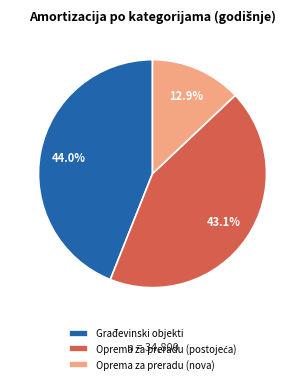

What is the largest slice in the pie chart?

Građevinski objekti